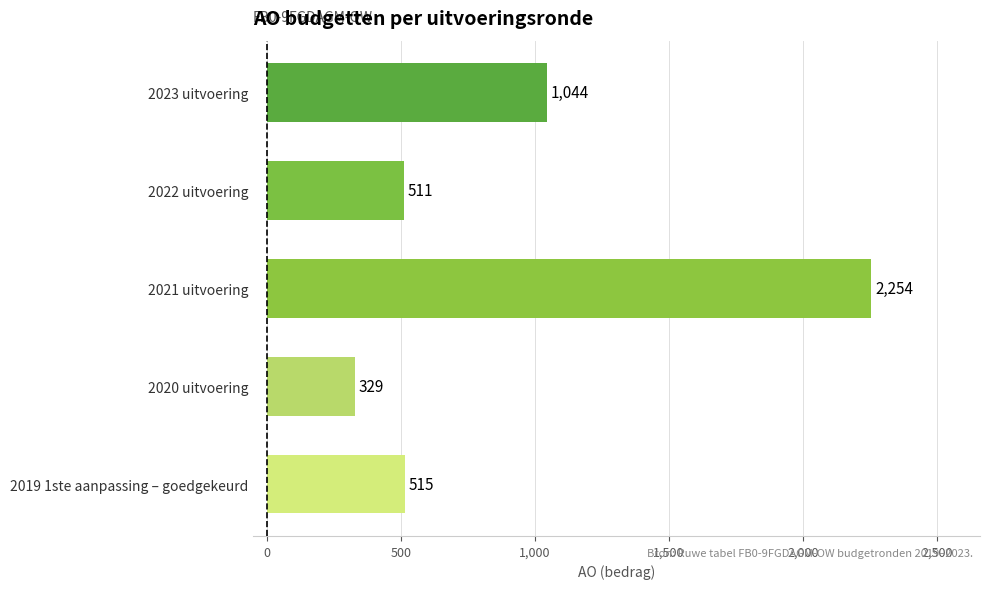

What is the label of the 5th bar from the top?

2019 1ste aanpassing – goedgekeurd